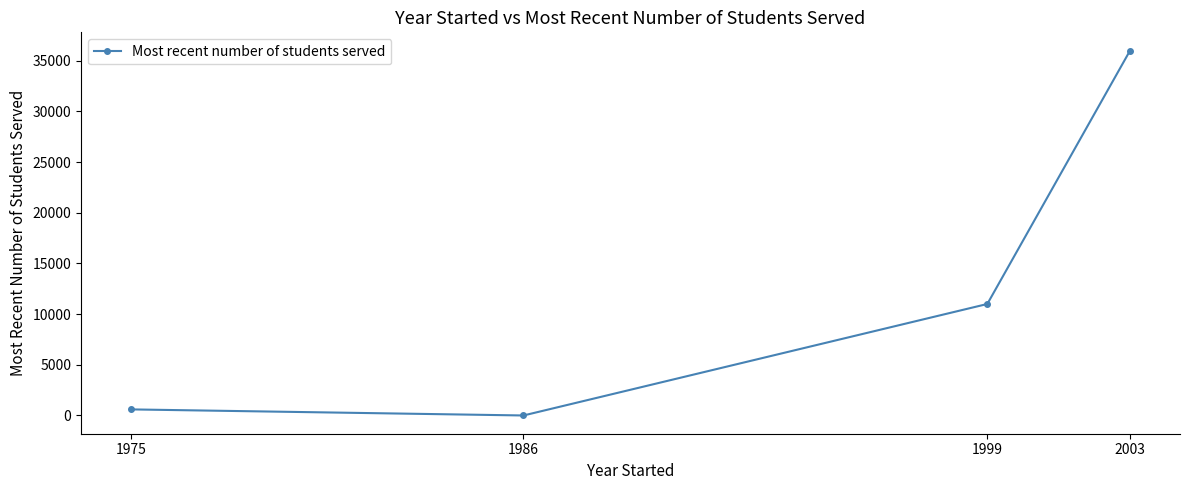

What is the change in value from 1999 to 2003?

+25000